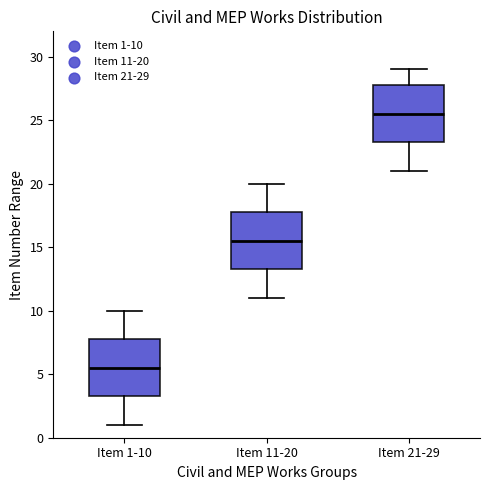

Reading left to right, transcribe this box plot: for each box, give where its median line is, the range the box spans, and where its two whiskers end, as read against the y-axis. The values are not printed on the chart, so give them approximately, as read against the axis.

Item 1-10: median 5.5, box 3.5 to 8.0, whiskers 1.0 to 10.0
Item 11-20: median 15.5, box 13.5 to 18.0, whiskers 11.0 to 20.0
Item 21-29: median 25.5, box 23.5 to 28.0, whiskers 21.0 to 29.0